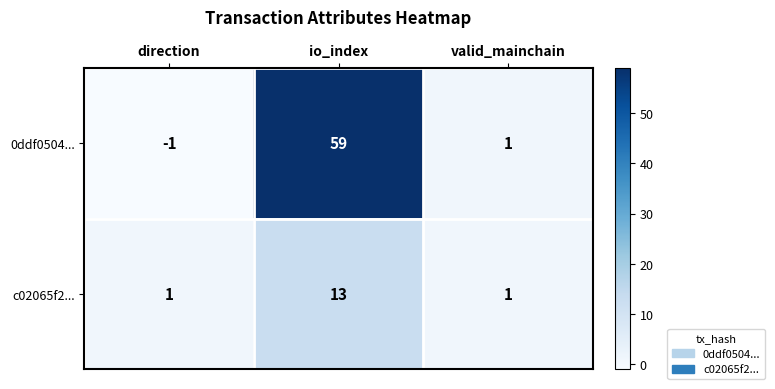

Which series has the widest spread of values?

0ddf0504...